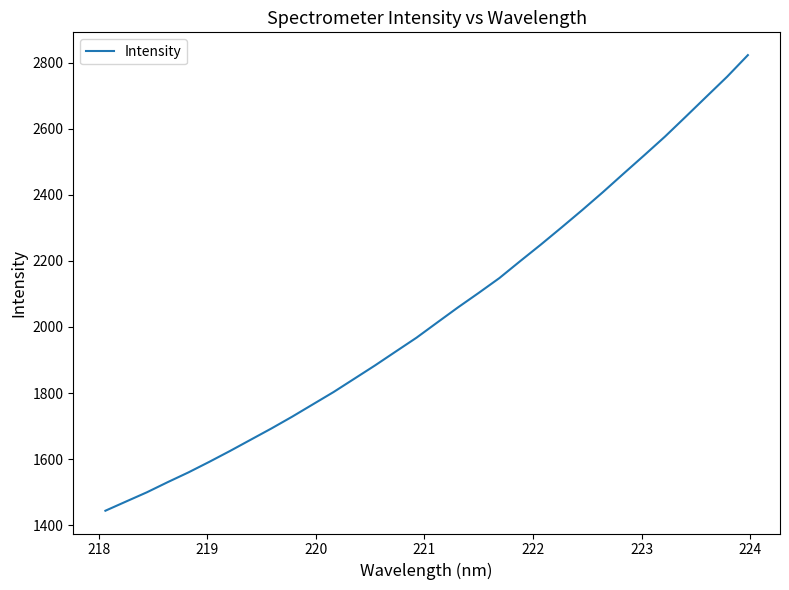

What is the minimum value shown in the chart?

1443.7